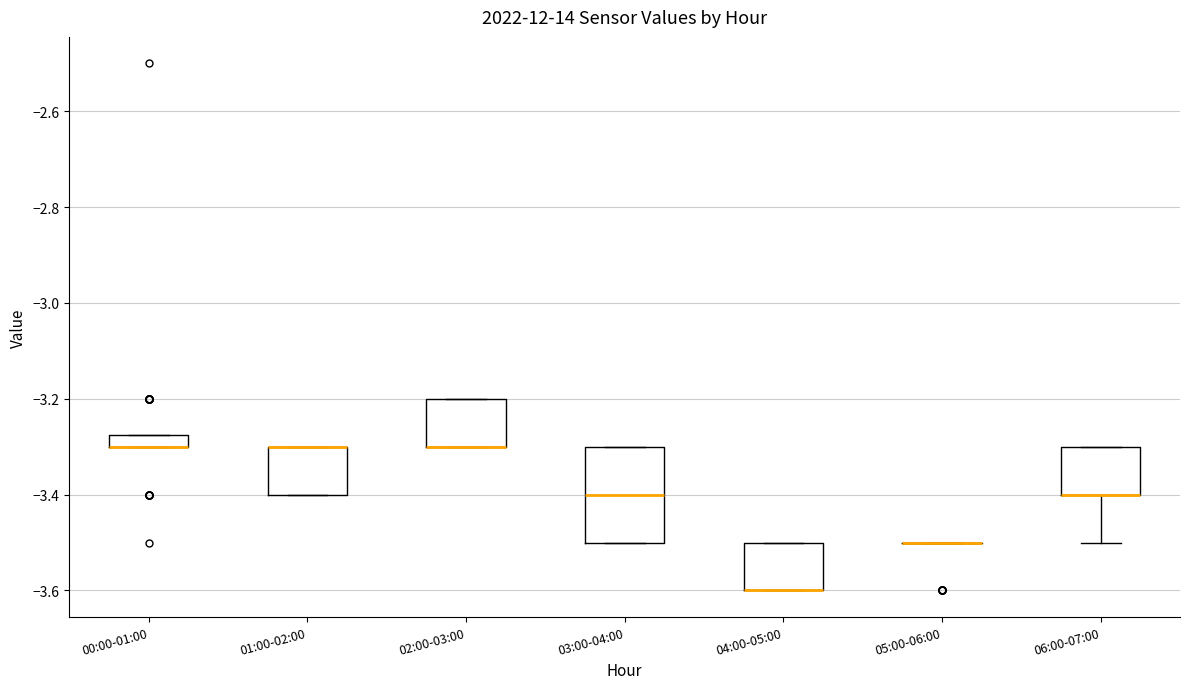

Which box is the tallest, from its lower edge to its upper edge?

03:00-04:00